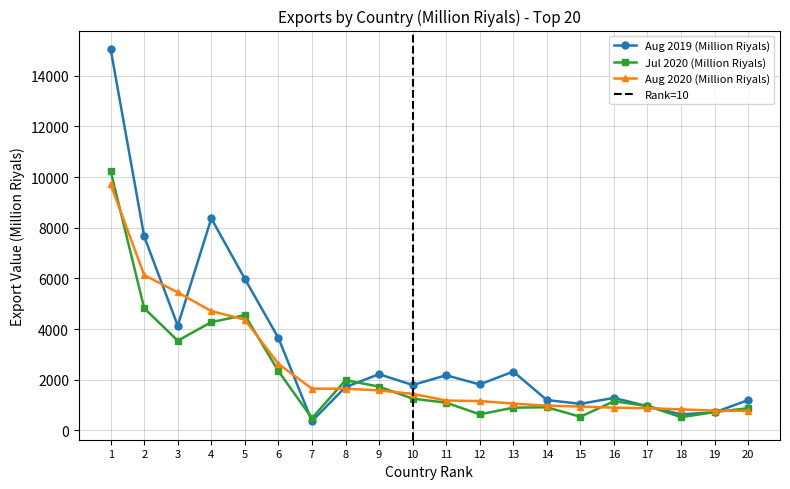

Reading right to left, extract all data points from this chart.

Aug 2019 (Million Riyals): 1199.5	715.6	635.3	958.7	1285.6	1052.6	1201.2	2325.4	1816.9	2178.8	1794.4	2221.9	1713.2	369.6	3648.8	5982.2	8368.5	4136.6	7655.4	15047.7
Jul 2020 (Million Riyals): 880.0	726.5	524.7	966.4	1152.7	540.9	916.9	899.3	636.7	1098.8	1256.2	1731.7	1985.4	484.6	2341.4	4552.2	4275.5	3543.1	4822.8	10237.3
Aug 2020 (Million Riyals): 775.0	781.5	834.1	879.4	899.4	944.5	978.0	1061.9	1160.5	1182.0	1445.7	1579.8	1648.8	1650.4	2626.7	4374.2	4711.3	5449.8	6132.7	9707.6